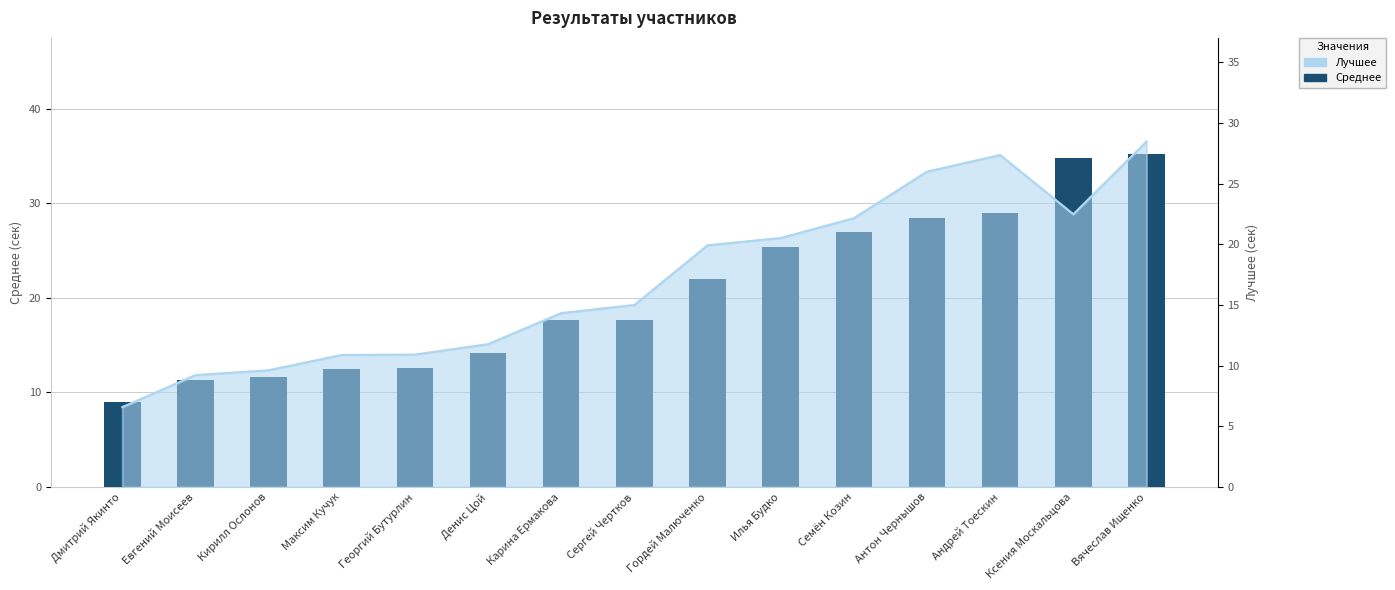

True or false: the data shows 34.8 at Ксения Москальцова.

True